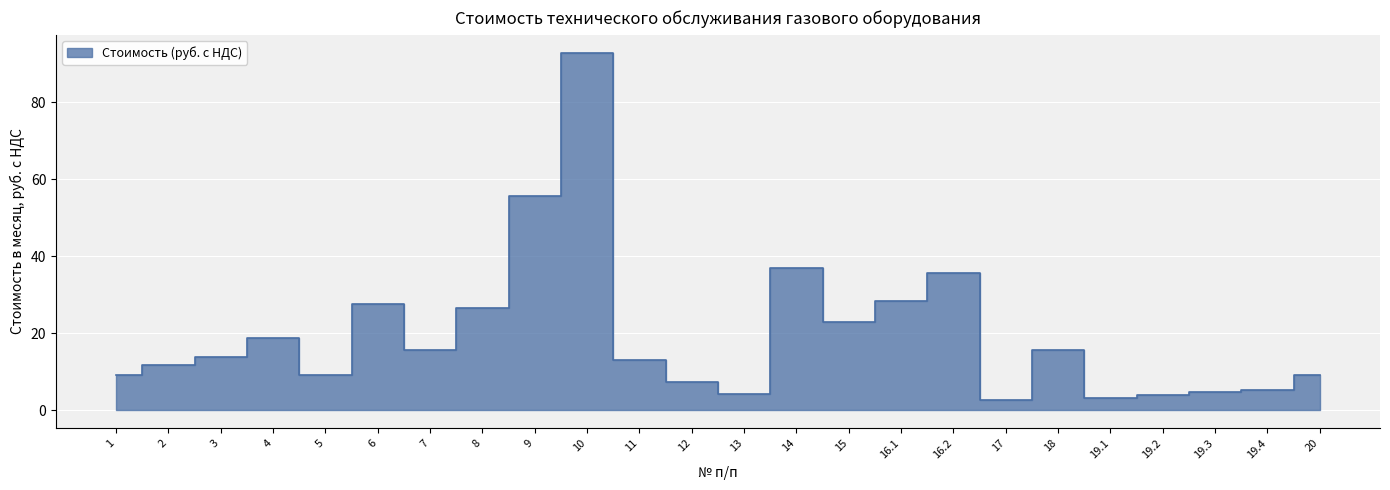

The chart shows a value of 2.6 at 17. True or false?

True